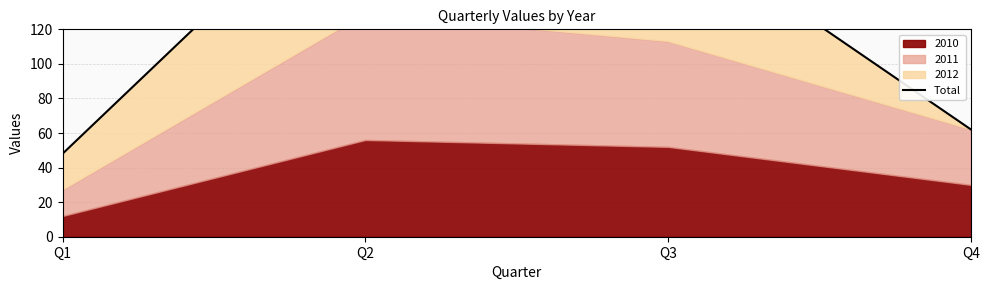

Reading left to right, extract all data points from this chart.

48	215	182	62